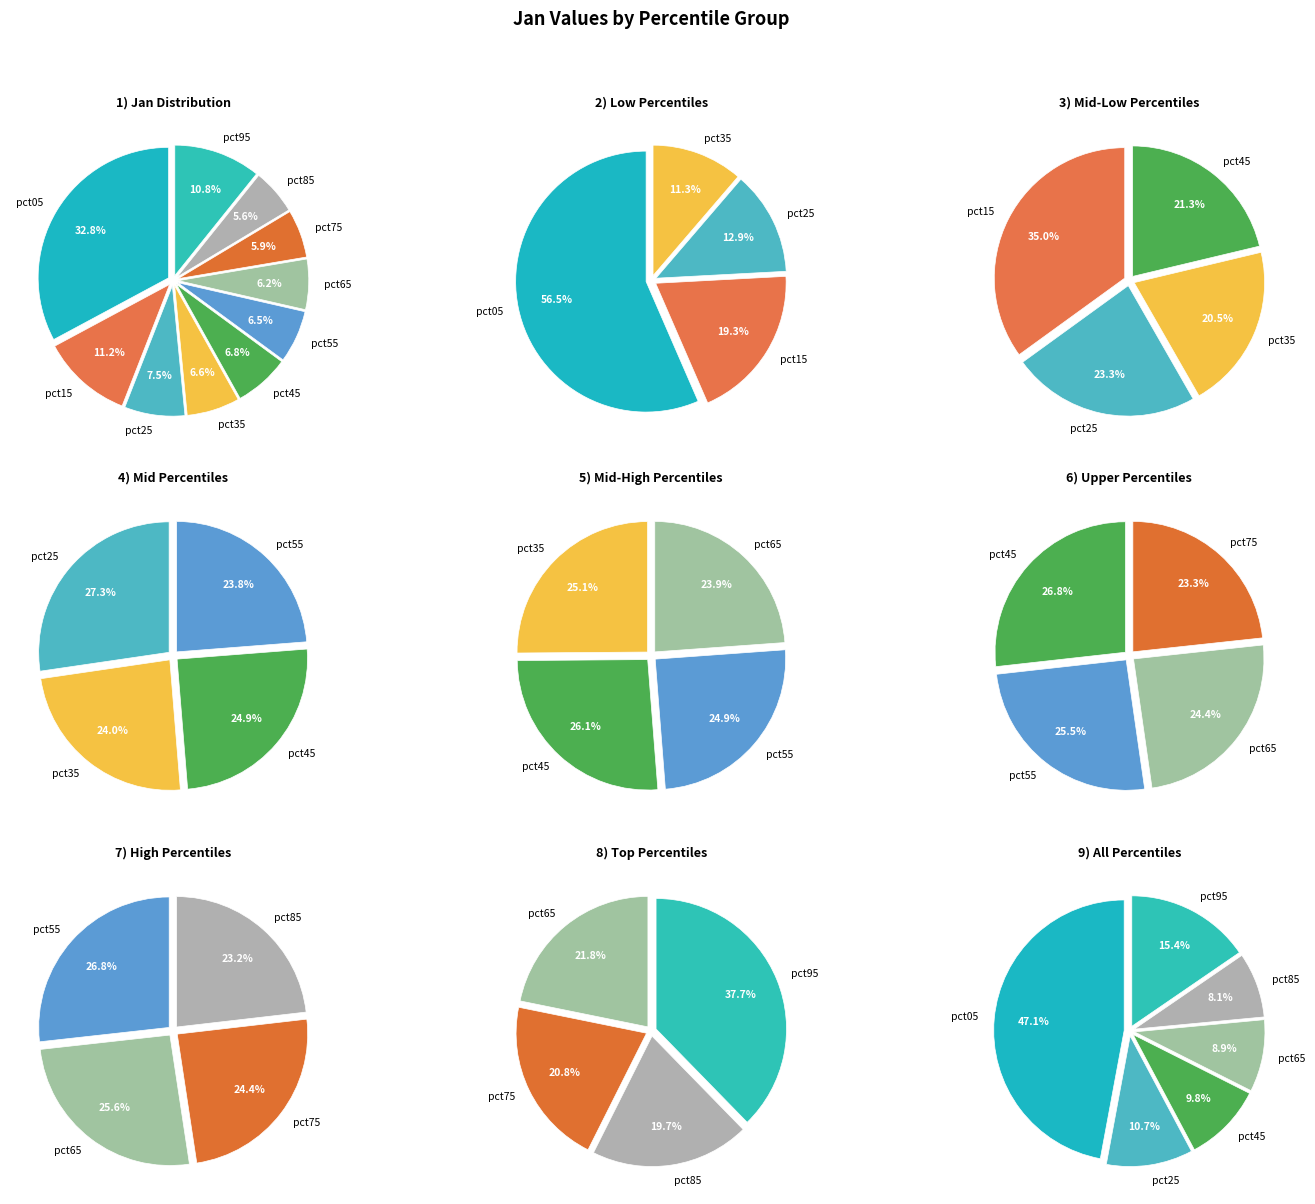

What portion of the pie excludes pct65?

93.8%